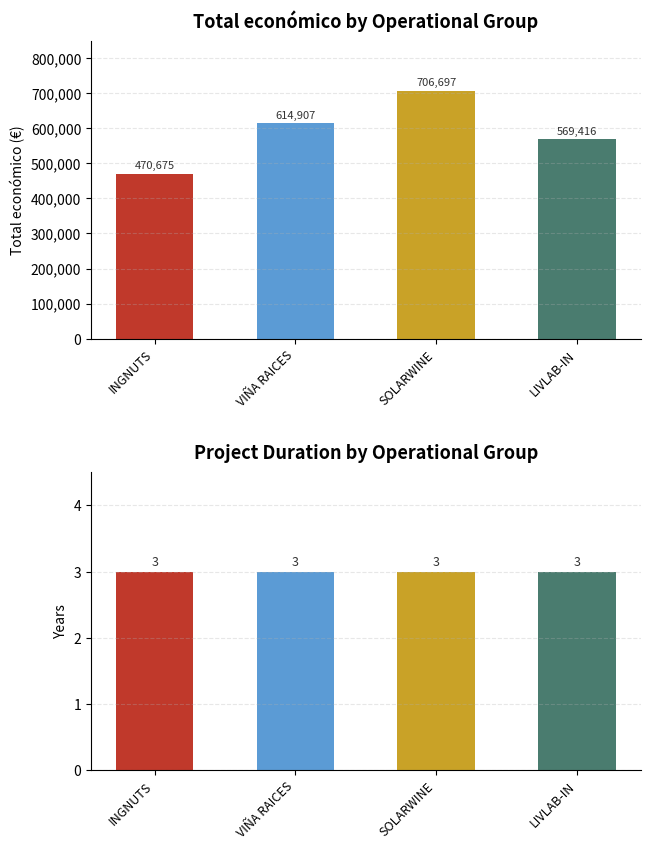

What position from the right is INGNUTS?

4